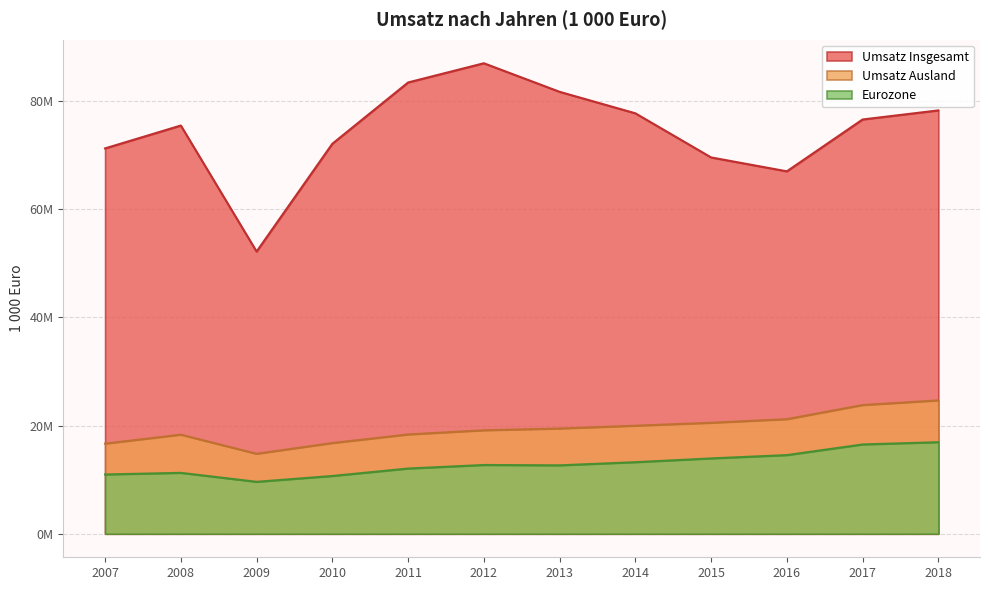

True or false: Umsatz Insgesamt and Eurozone cross at least once.

False